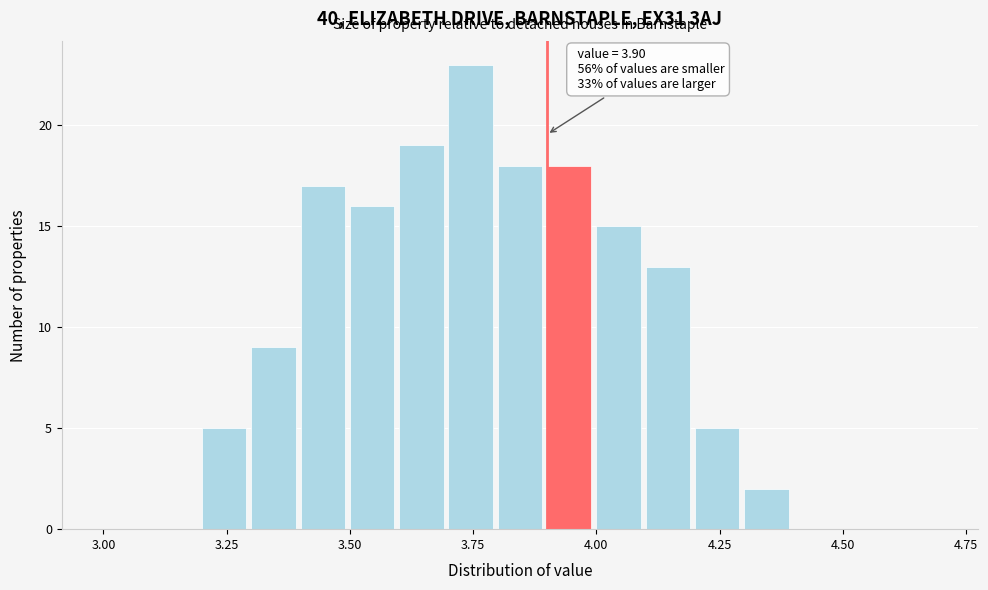

Around what value on the x-axis is the tallest bar? Give the approximate position of its centre, as read against the axis.

3.75